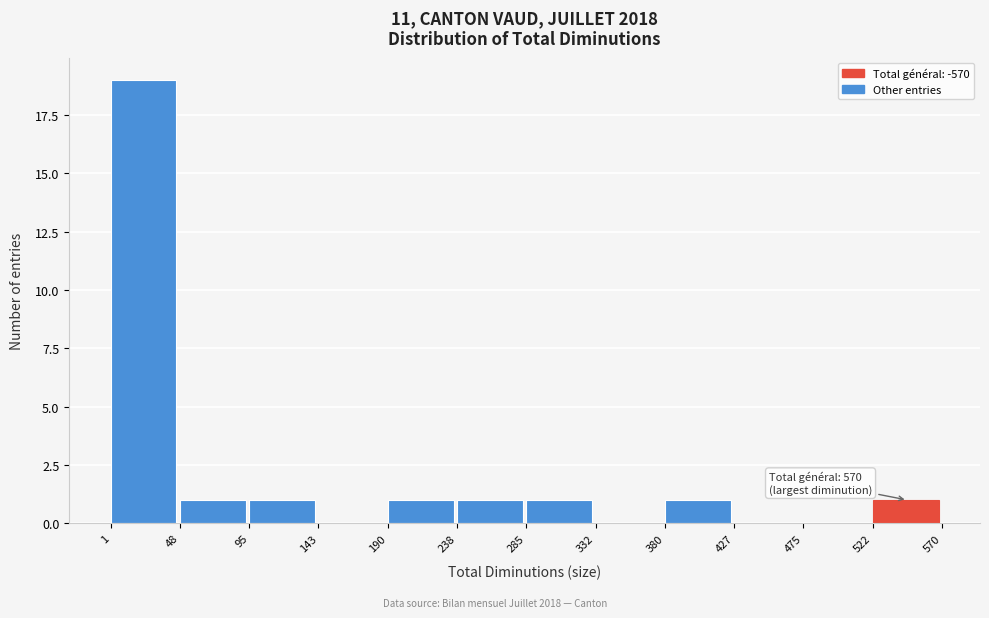

Which range on the x-axis has the tallest bar?

1 to 48